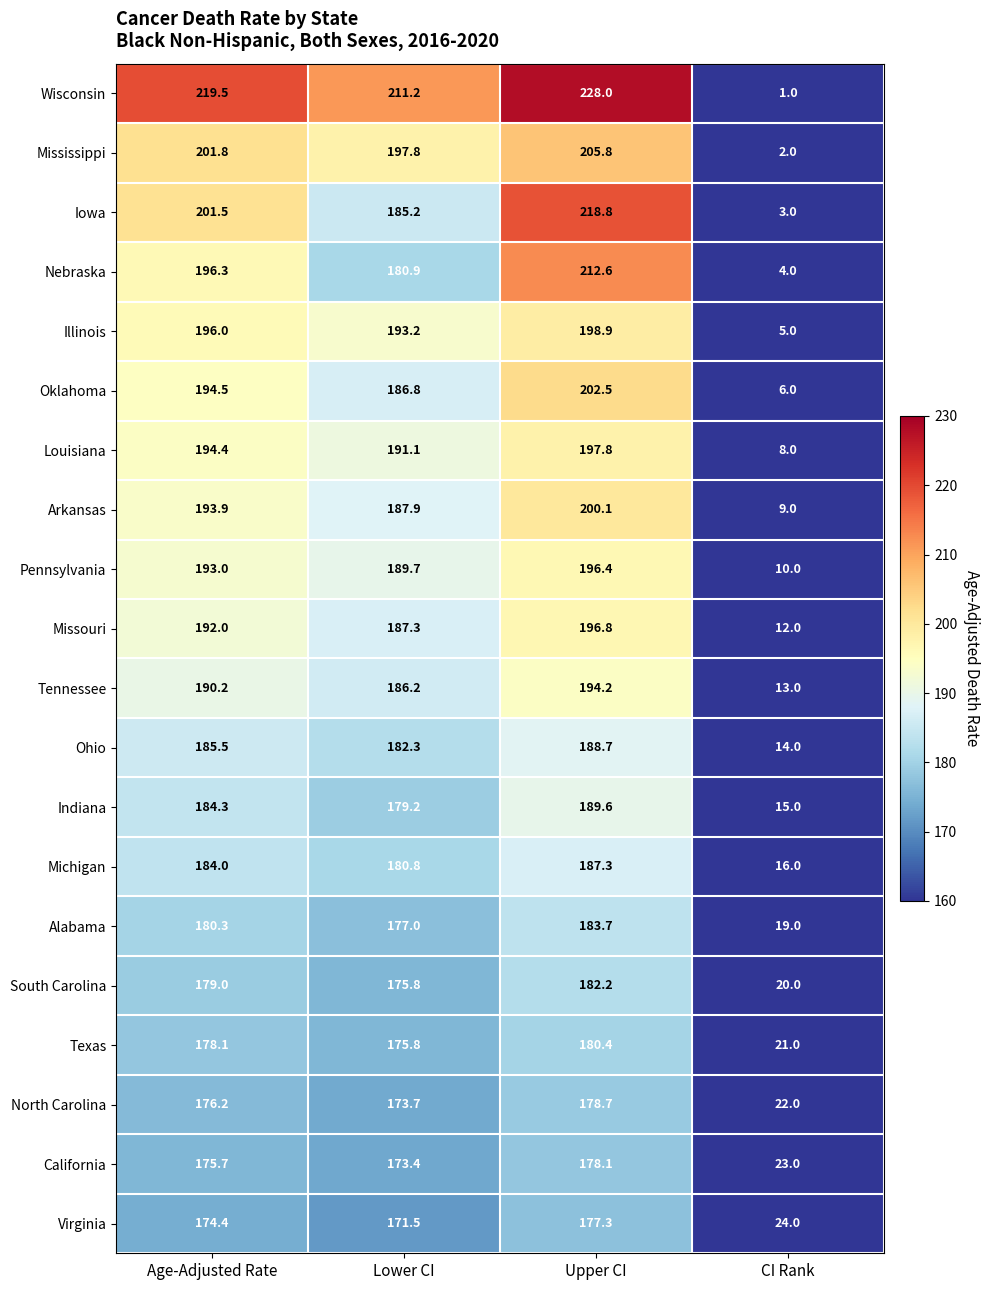

What is the sum of the Indiana values at Lower CI and Upper CI?

368.8